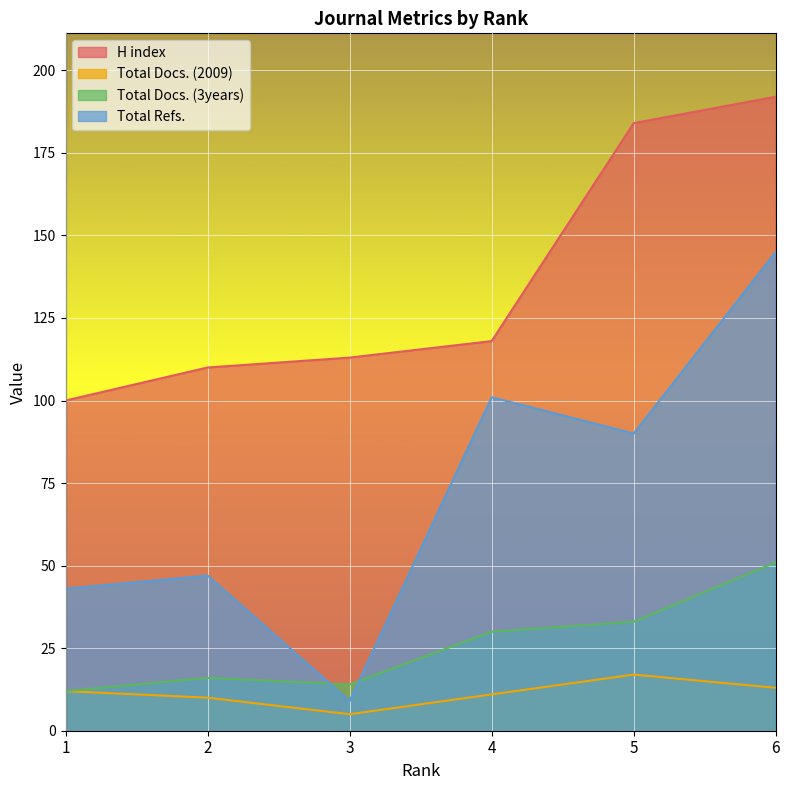

True or false: Total Docs. (3years) and Total Docs. (2009) cross at least once.

False